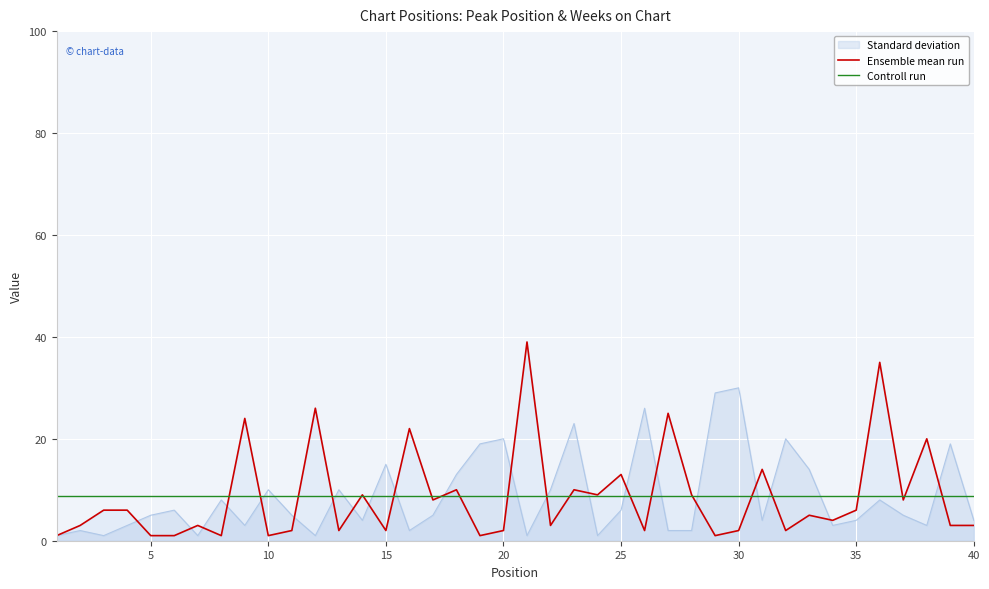

Which series has the widest spread of values?

Ensemble mean run